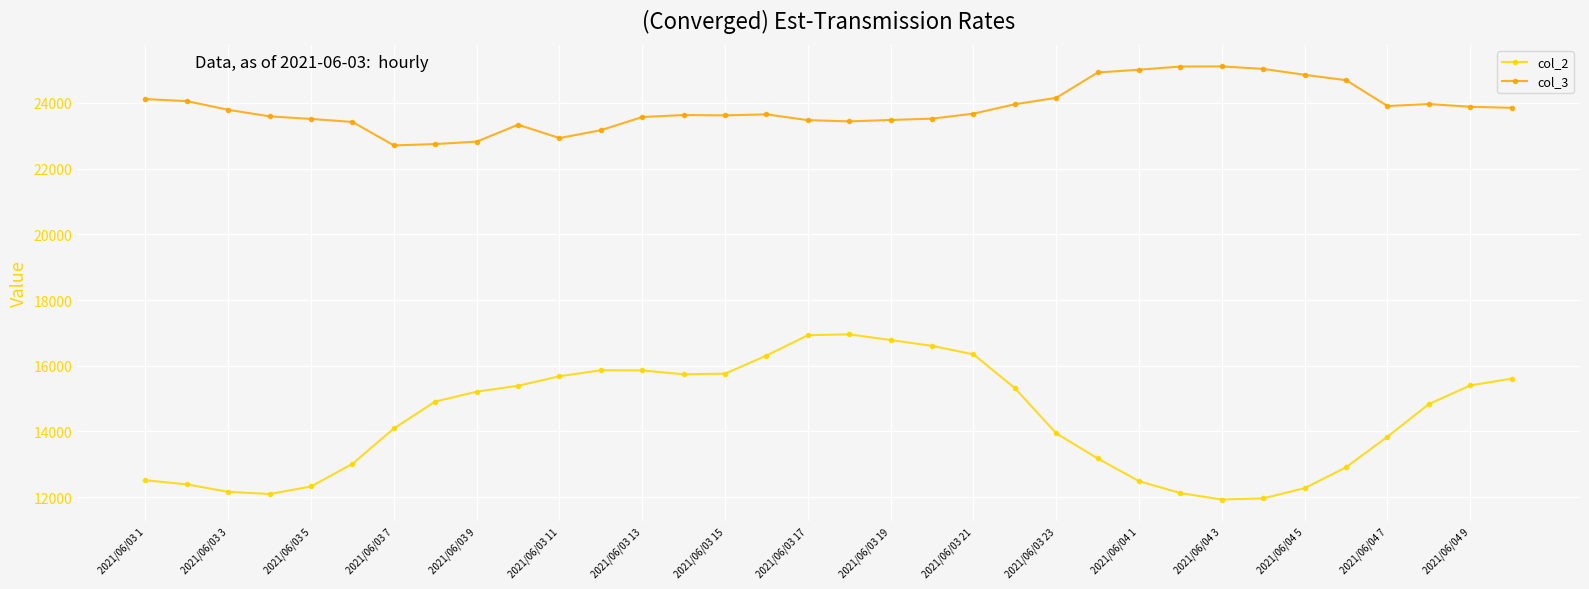

What is the average value of the col_3 series?

23844